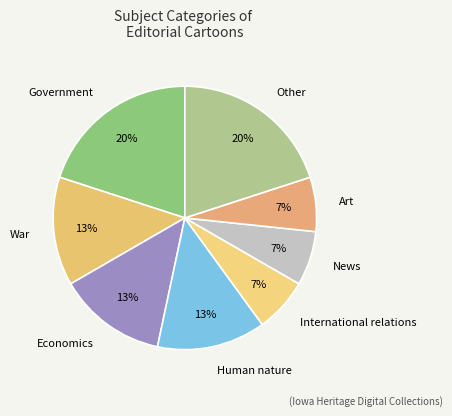

To the nearest percent, what percentage of the pie is International relations?

7%